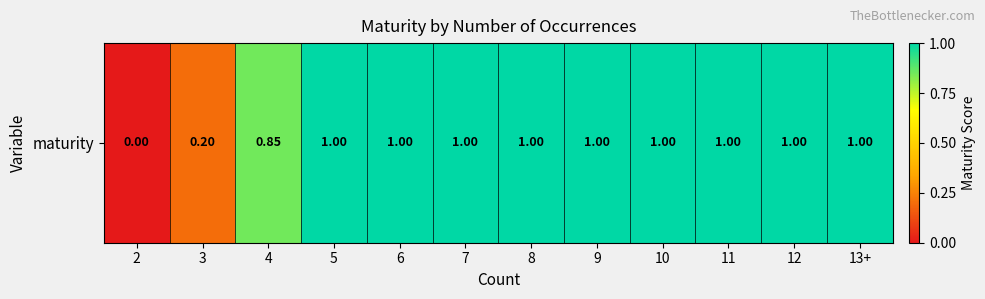

Which label corresponds to the smallest value in the chart?

2